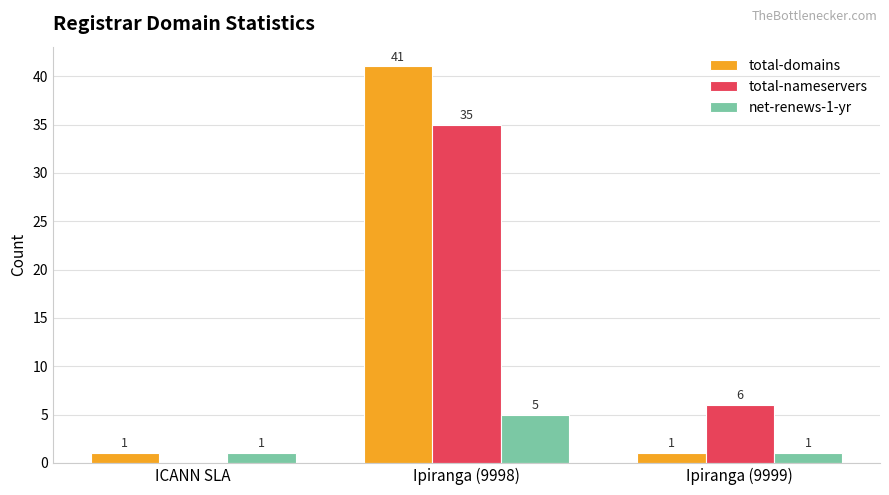

What is the maximum value for total-domains?

41